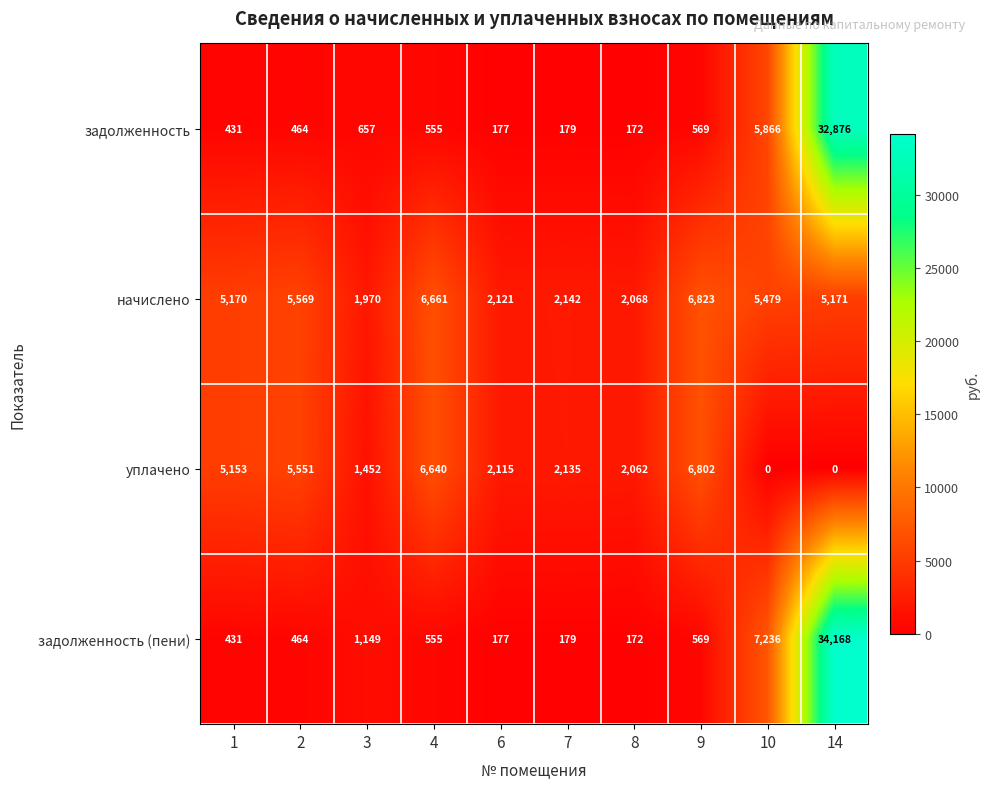

At how many categories does at least one series exceed 1000?

10